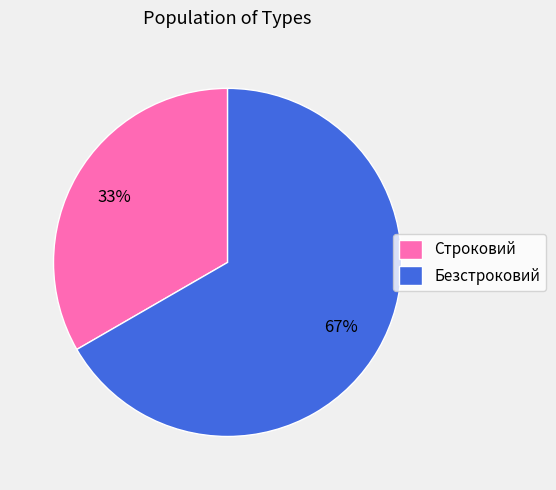

Is the sum of Безстроковий and Строковий greater than half?

Yes